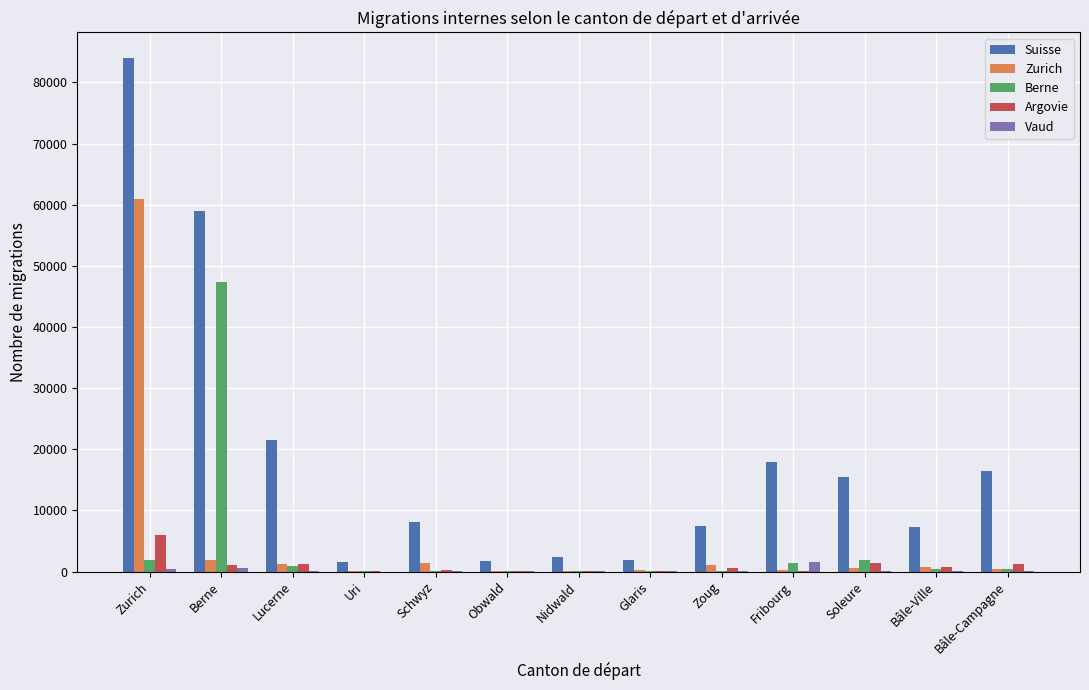

What is the sum of the Argovie values at Glaris and Nidwald?

110